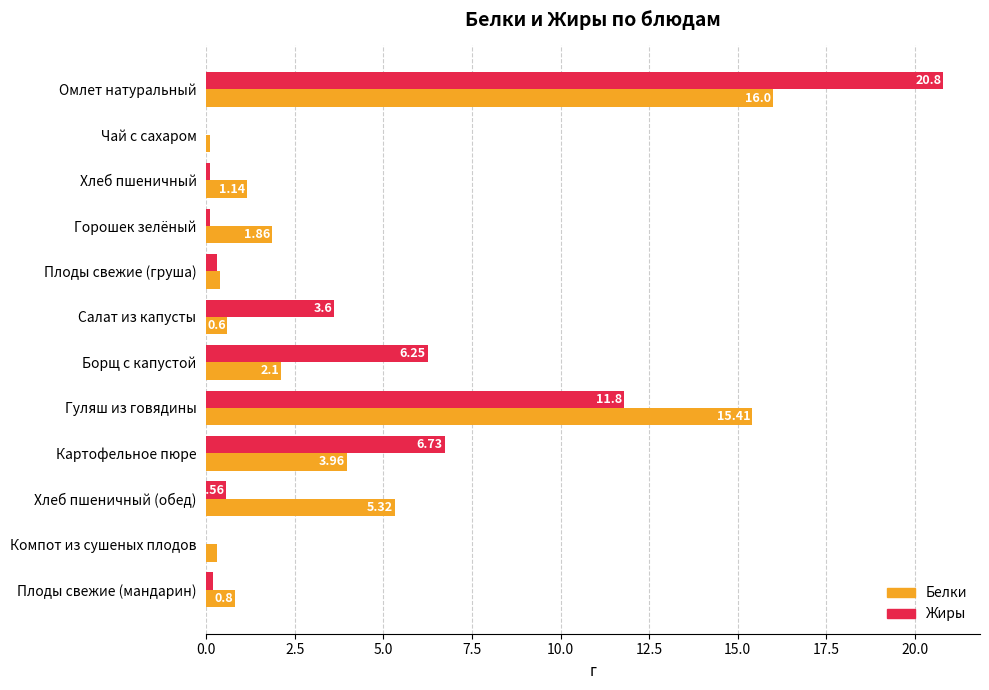

What is the total value across all series at Картофельное пюре?

10.7